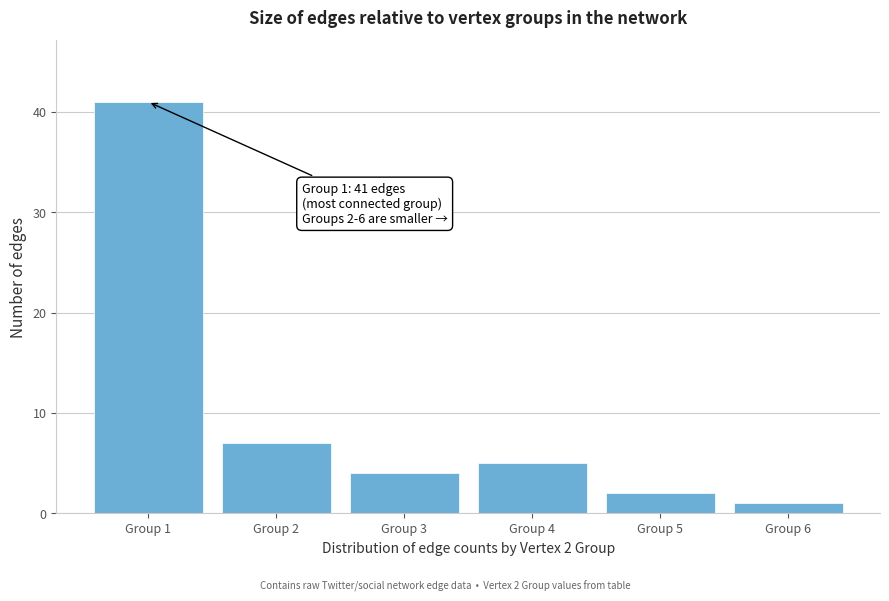

Reading left to right, extract all data points from this chart.

Group 1=41	Group 2=7	Group 3=4	Group 4=5	Group 5=2	Group 6=1